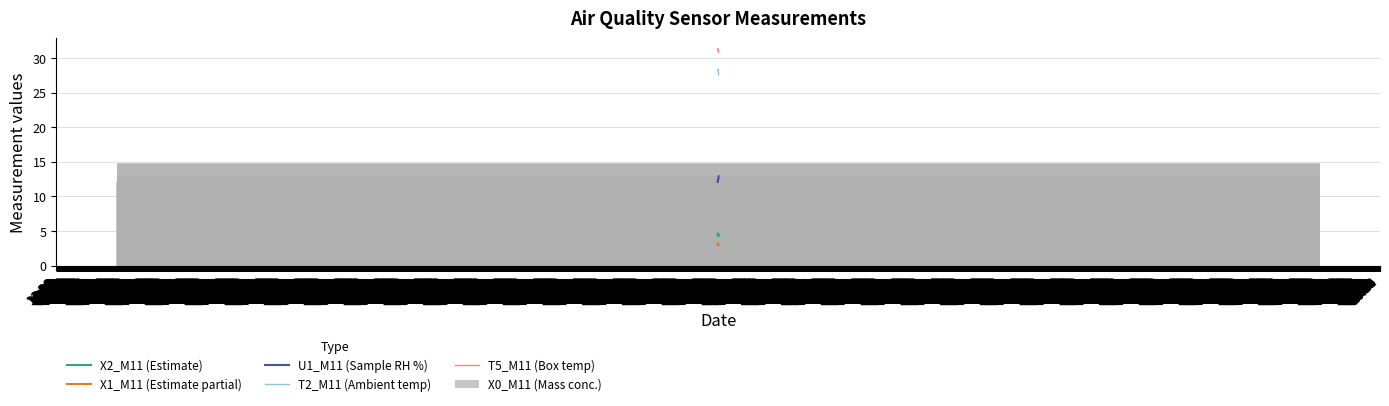

How many data points in X1_M11 (Estimate partial) are less than 3?

4